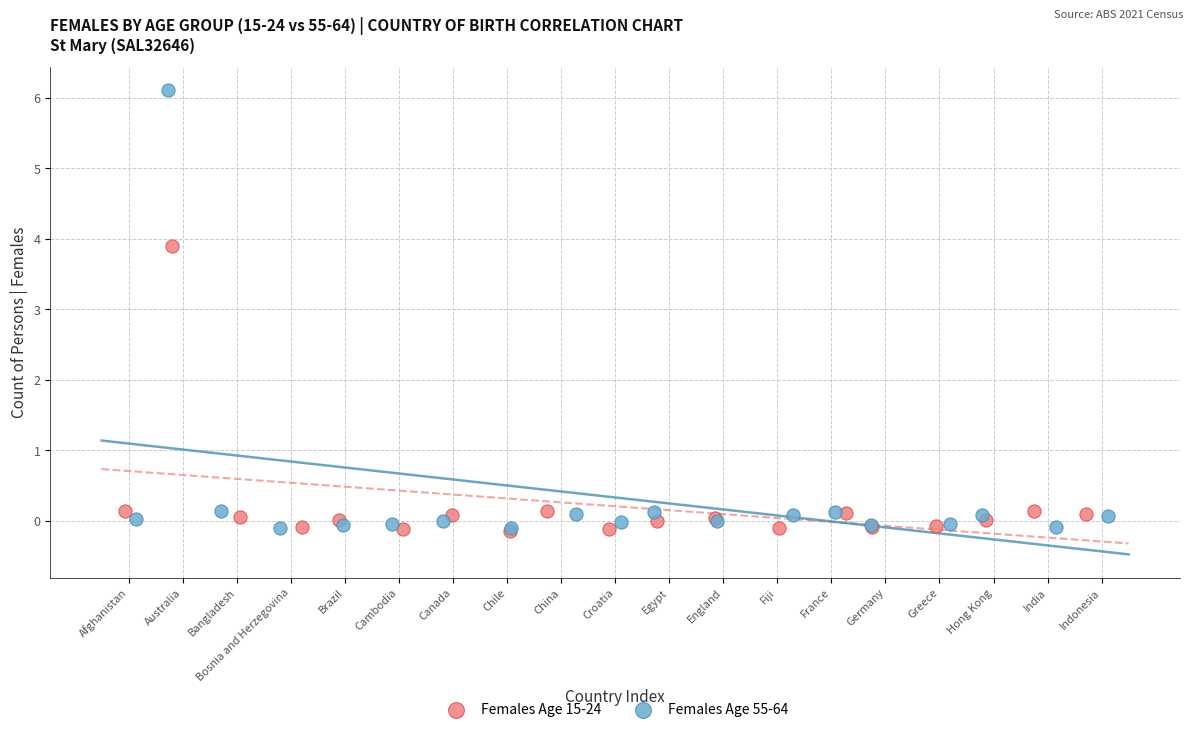

Which series reaches the maximum Y coordinate?

Females Age 55-64